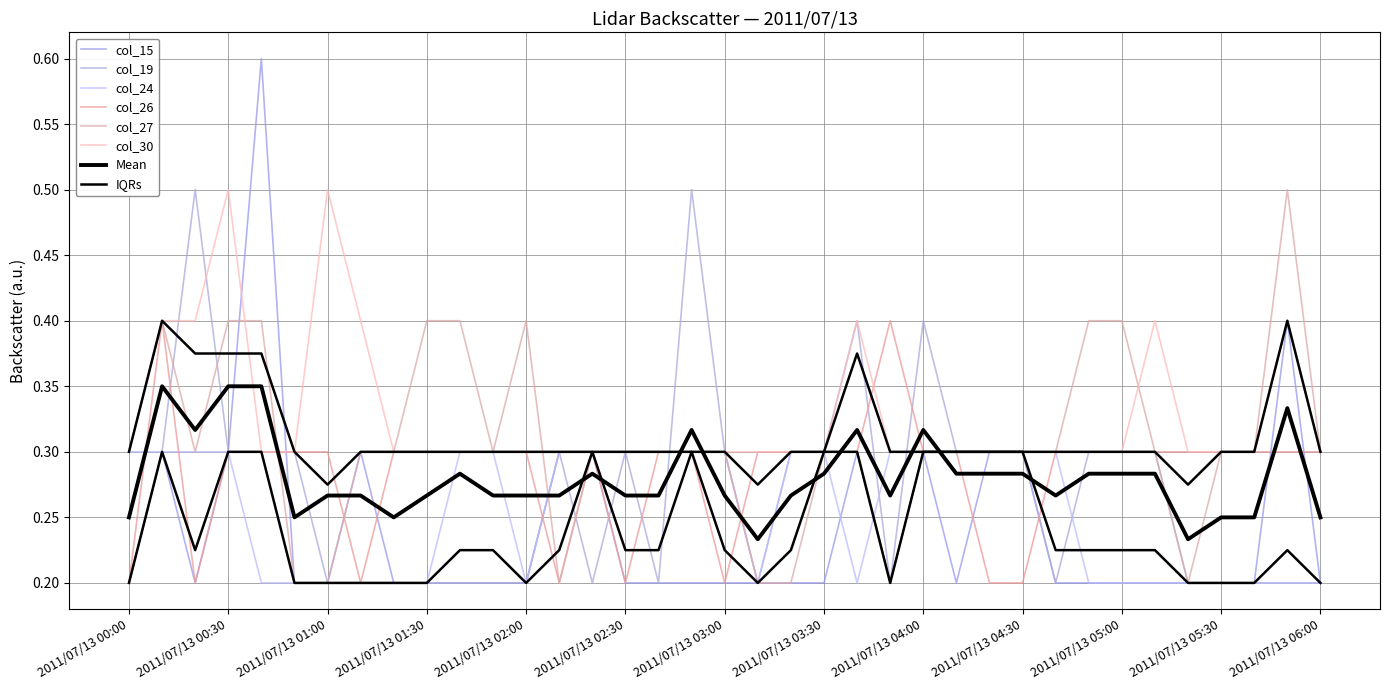

Which category has the lowest value in the col_30 series?

2011/07/13 00:00